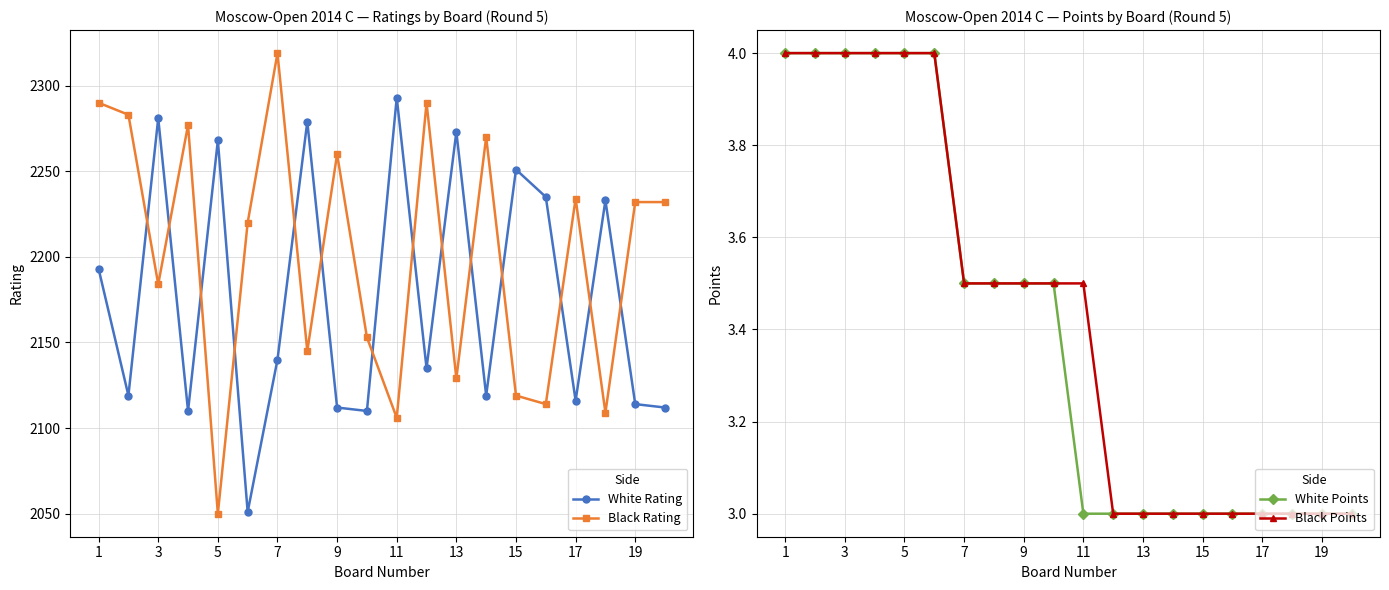

Reading left to right, list all the values displayed in this chart.

White Rating: 2193.0	2119.0	2281.0	2110.0	2268.0	2051.0	2140.0	2279.0	2112.0	2110.0	2293.0	2135.0	2273.0	2119.0	2251.0	2235.0	2116.0	2233.0	2114.0	2112.0
Black Rating: 2290.0	2283.0	2184.0	2277.0	2050.0	2220.0	2319.0	2145.0	2260.0	2153.0	2106.0	2290.0	2129.0	2270.0	2119.0	2114.0	2234.0	2109.0	2232.0	2232.0
White Points: 4.0	4.0	4.0	4.0	4.0	4.0	3.5	3.5	3.5	3.5	3.0	3.0	3.0	3.0	3.0	3.0	3.0	3.0	3.0	3.0
Black Points: 4.0	4.0	4.0	4.0	4.0	4.0	3.5	3.5	3.5	3.5	3.5	3.0	3.0	3.0	3.0	3.0	3.0	3.0	3.0	3.0